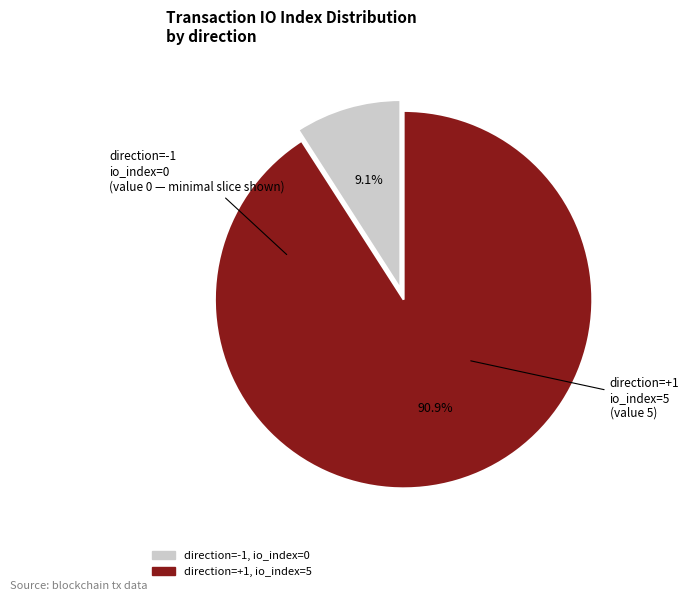

Does any single category account for the majority?

Yes